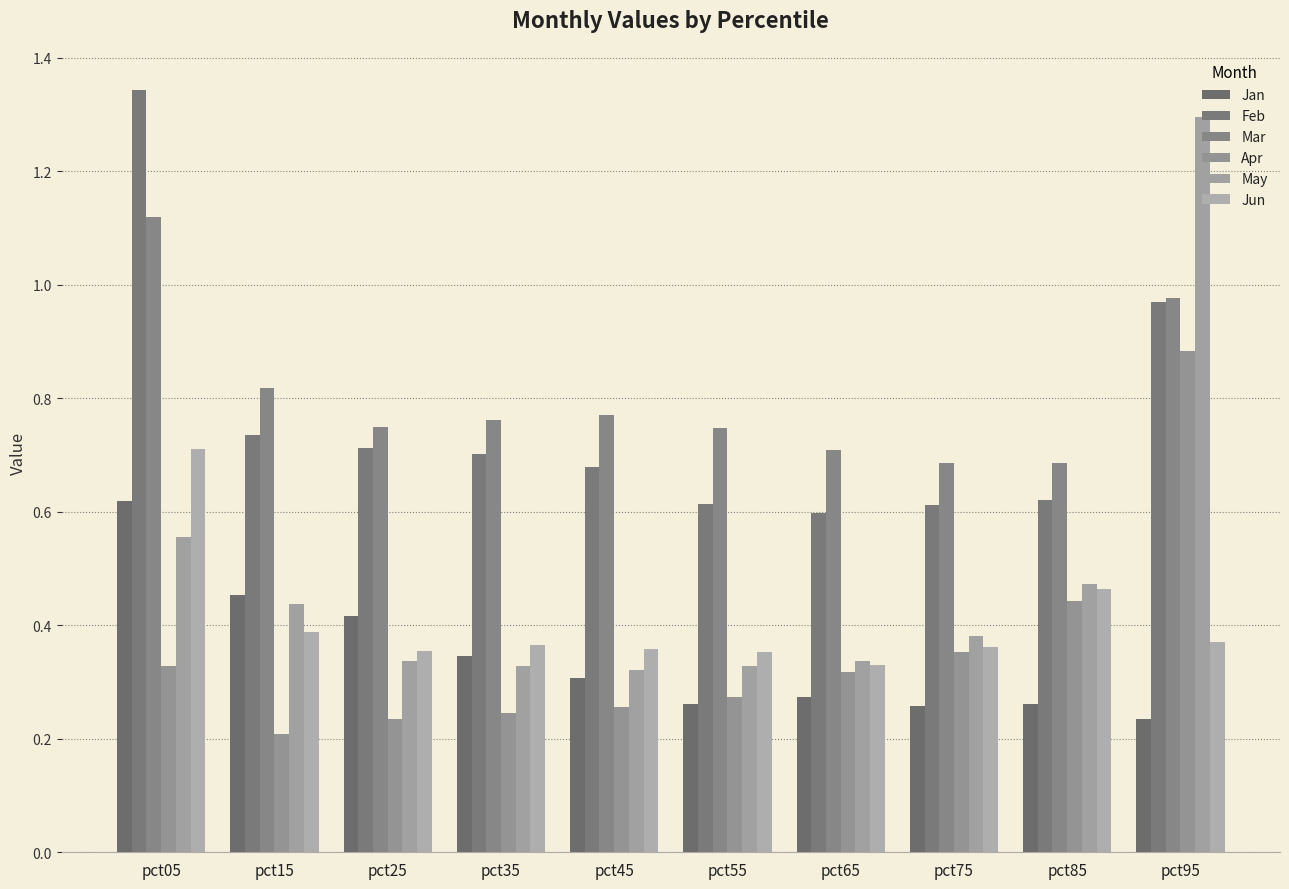

What is the value of the Mar bar at the 2nd from the left?

0.8